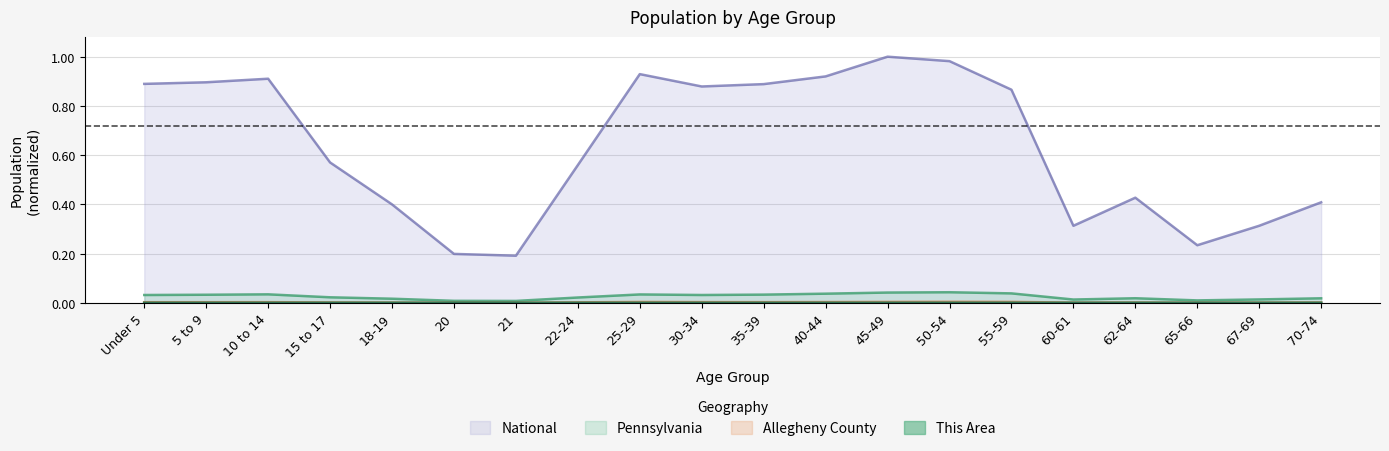

Count the number of data series in this chart.

4